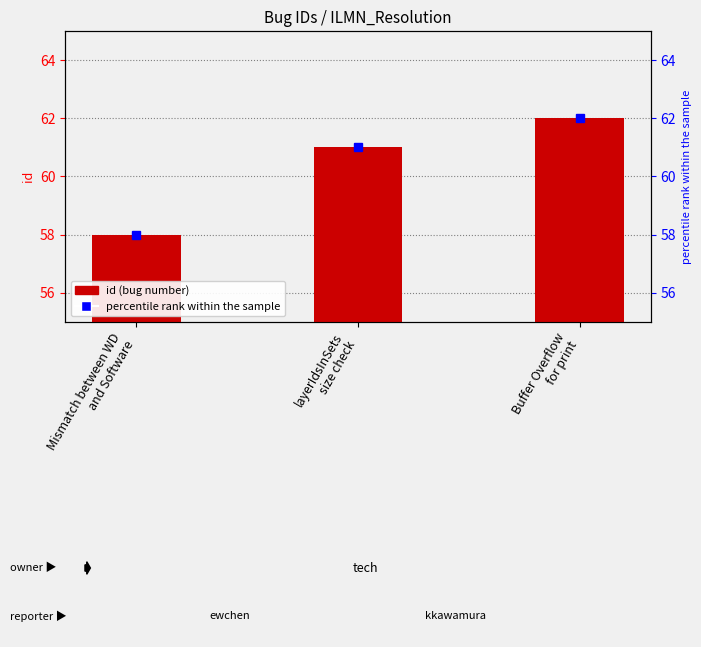

Where does the data first go above 61?

Buffer Overflow
for print